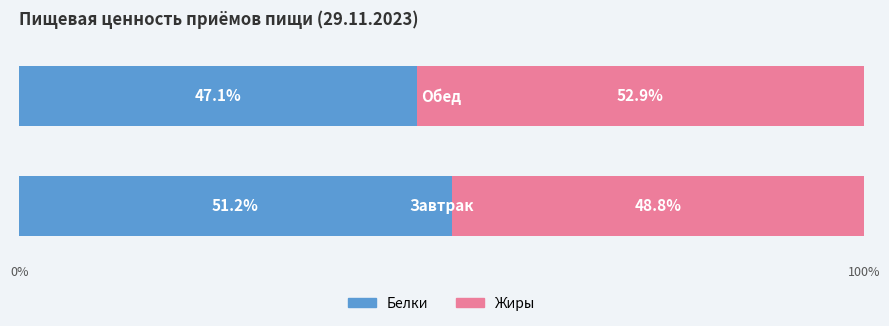

What is the difference between the maximum and minimum values in the Белки series?

4.1